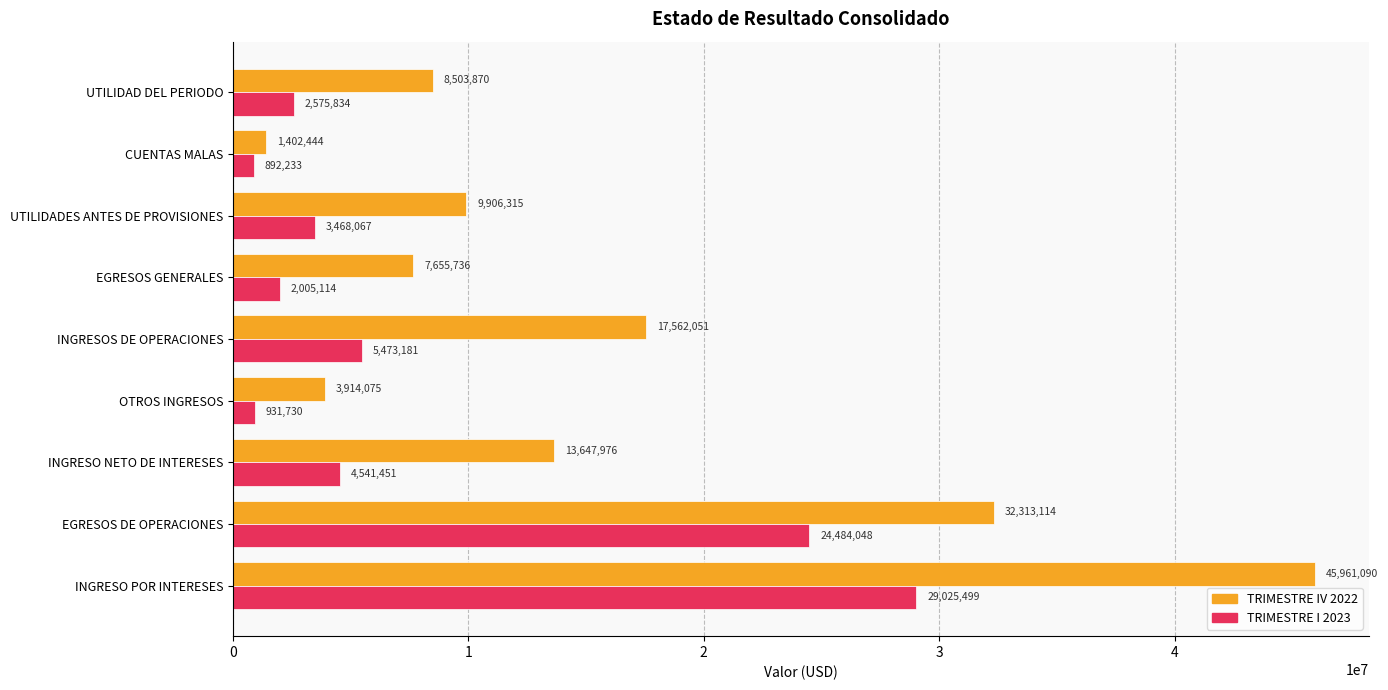

How many data points in TRIMESTRE IV 2022 are above 9906314?

5